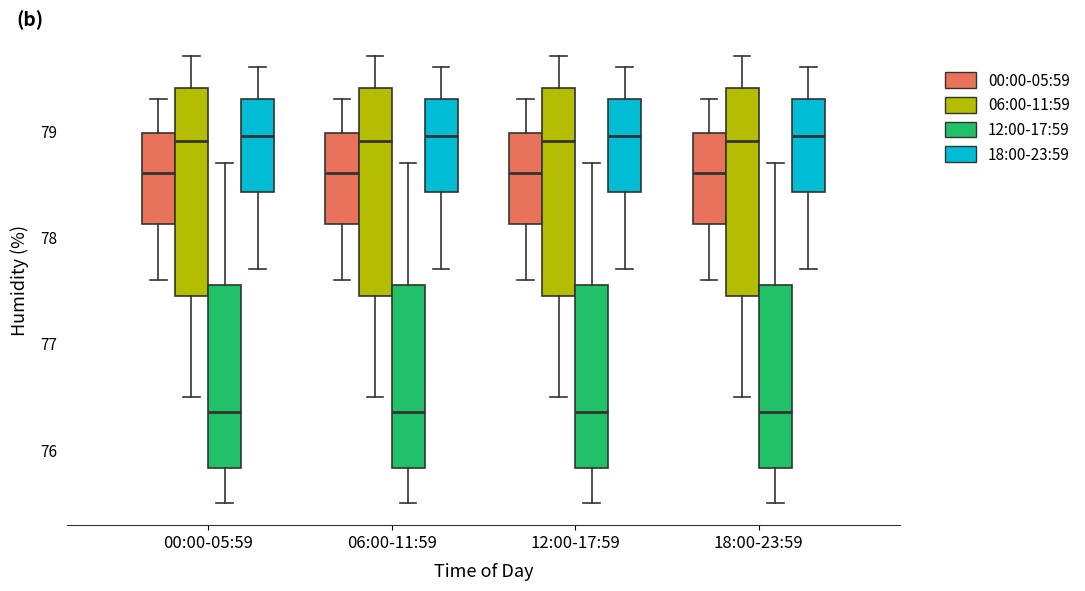

Reading left to right, transcribe this box plot: for each box, give where its median line is, the range the box spans, and where its two whiskers end, as read against the y-axis. The values are not printed on the chart, so give them approximately, as read against the axis.

00:00-05:59 (00:00-05:59): median 78.6, box 78.1 to 79.0, whiskers 77.6 to 79.3
00:00-05:59 (06:00-11:59): median 78.9, box 77.5 to 79.4, whiskers 76.5 to 79.7
00:00-05:59 (12:00-17:59): median 76.4, box 75.8 to 77.6, whiskers 75.5 to 78.7
00:00-05:59 (18:00-23:59): median 79.0, box 78.4 to 79.3, whiskers 77.7 to 79.6
06:00-11:59 (00:00-05:59): median 78.6, box 78.1 to 79.0, whiskers 77.6 to 79.3
06:00-11:59 (06:00-11:59): median 78.9, box 77.5 to 79.4, whiskers 76.5 to 79.7
06:00-11:59 (12:00-17:59): median 76.4, box 75.8 to 77.6, whiskers 75.5 to 78.7
06:00-11:59 (18:00-23:59): median 79.0, box 78.4 to 79.3, whiskers 77.7 to 79.6
12:00-17:59 (00:00-05:59): median 78.6, box 78.1 to 79.0, whiskers 77.6 to 79.3
12:00-17:59 (06:00-11:59): median 78.9, box 77.5 to 79.4, whiskers 76.5 to 79.7
12:00-17:59 (12:00-17:59): median 76.4, box 75.8 to 77.6, whiskers 75.5 to 78.7
12:00-17:59 (18:00-23:59): median 79.0, box 78.4 to 79.3, whiskers 77.7 to 79.6
18:00-23:59 (00:00-05:59): median 78.6, box 78.1 to 79.0, whiskers 77.6 to 79.3
18:00-23:59 (06:00-11:59): median 78.9, box 77.5 to 79.4, whiskers 76.5 to 79.7
18:00-23:59 (12:00-17:59): median 76.4, box 75.8 to 77.6, whiskers 75.5 to 78.7
18:00-23:59 (18:00-23:59): median 79.0, box 78.4 to 79.3, whiskers 77.7 to 79.6